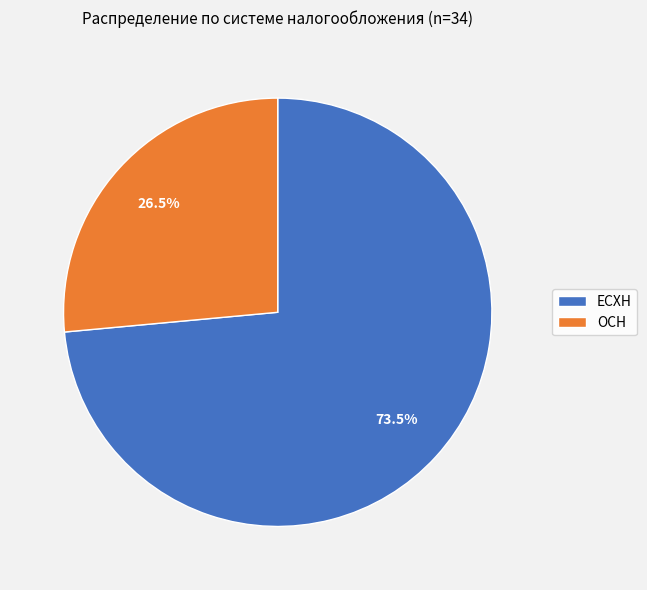

How many segments does this pie chart have?

2